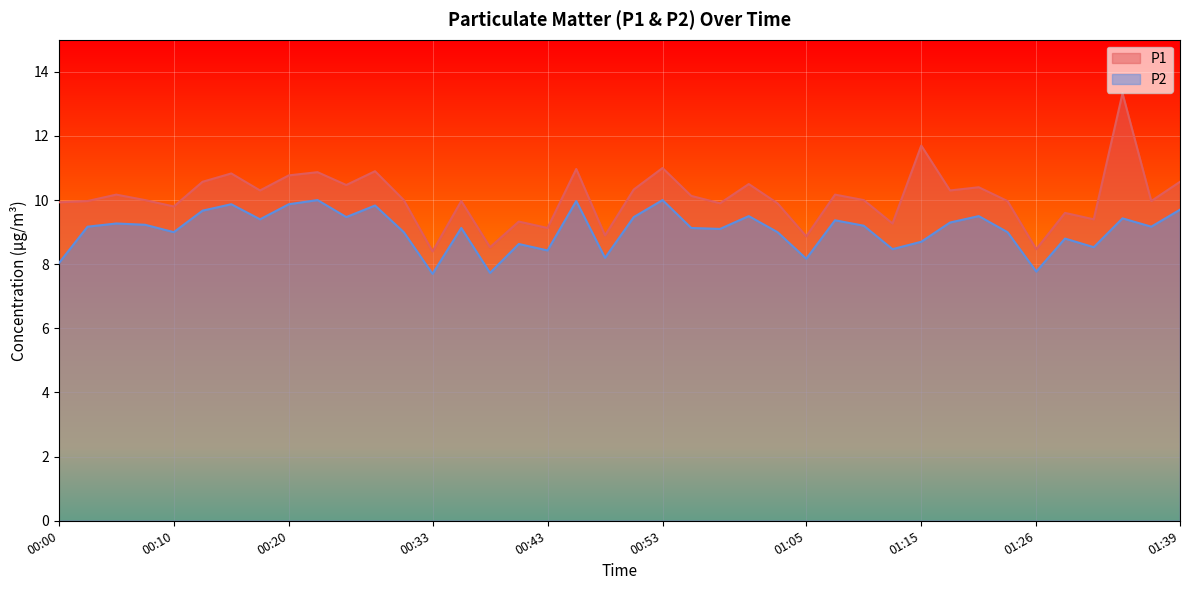

What position from the left is 00:15?

7